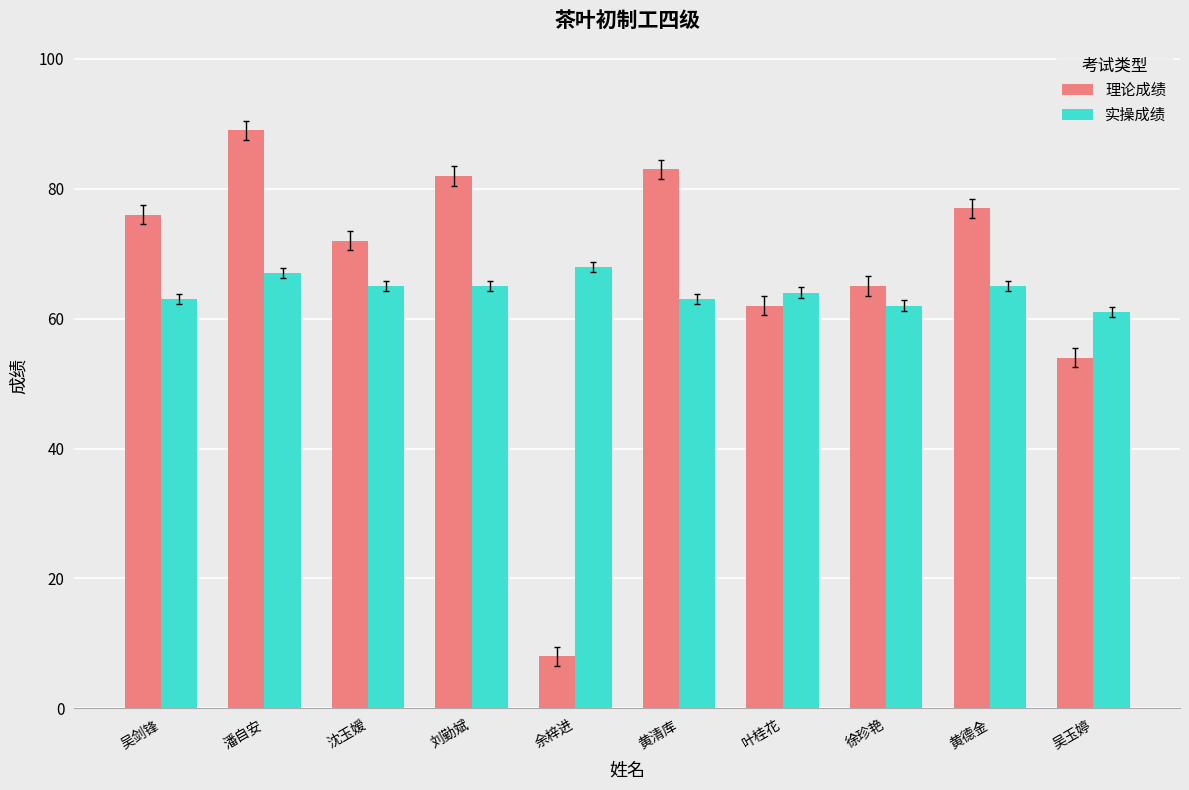

What are all the series names shown in the legend?

理论成绩, 实操成绩